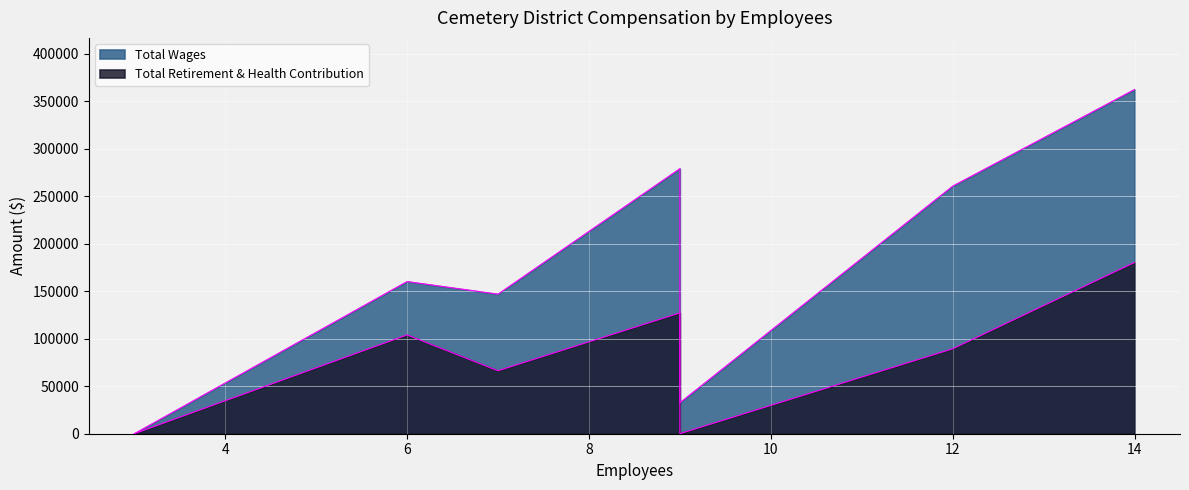

True or false: Total Retirement & Health Contribution has a value of -93324 at Guadalupe.

False